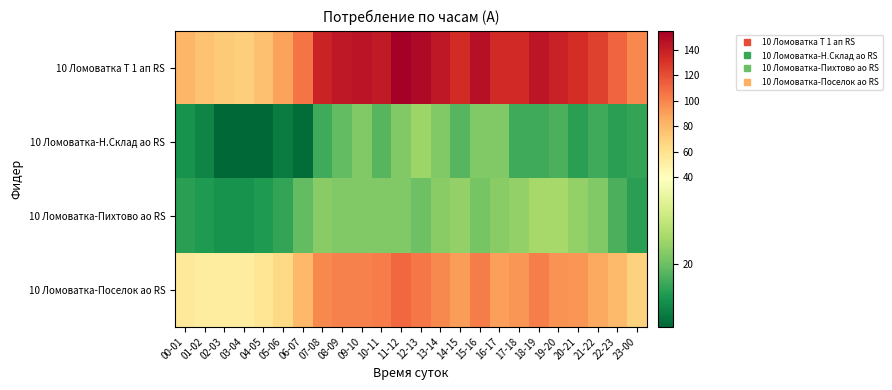

How many distinct data groups are displayed?

4